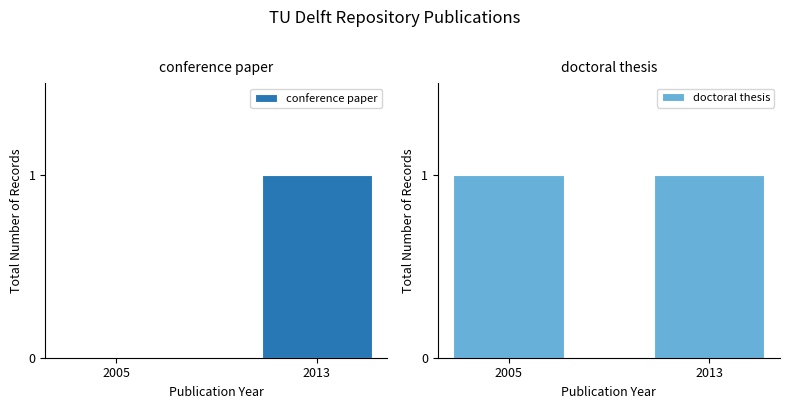

What is the total value across all series at 2013?

2